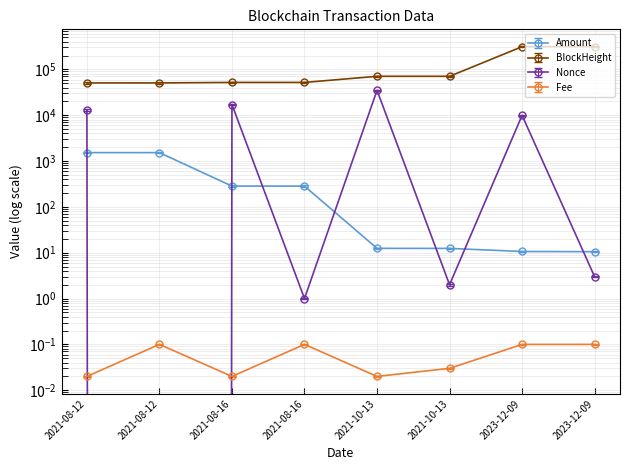

Is it true that Amount equals 499.7 at 2021-08-16?

False